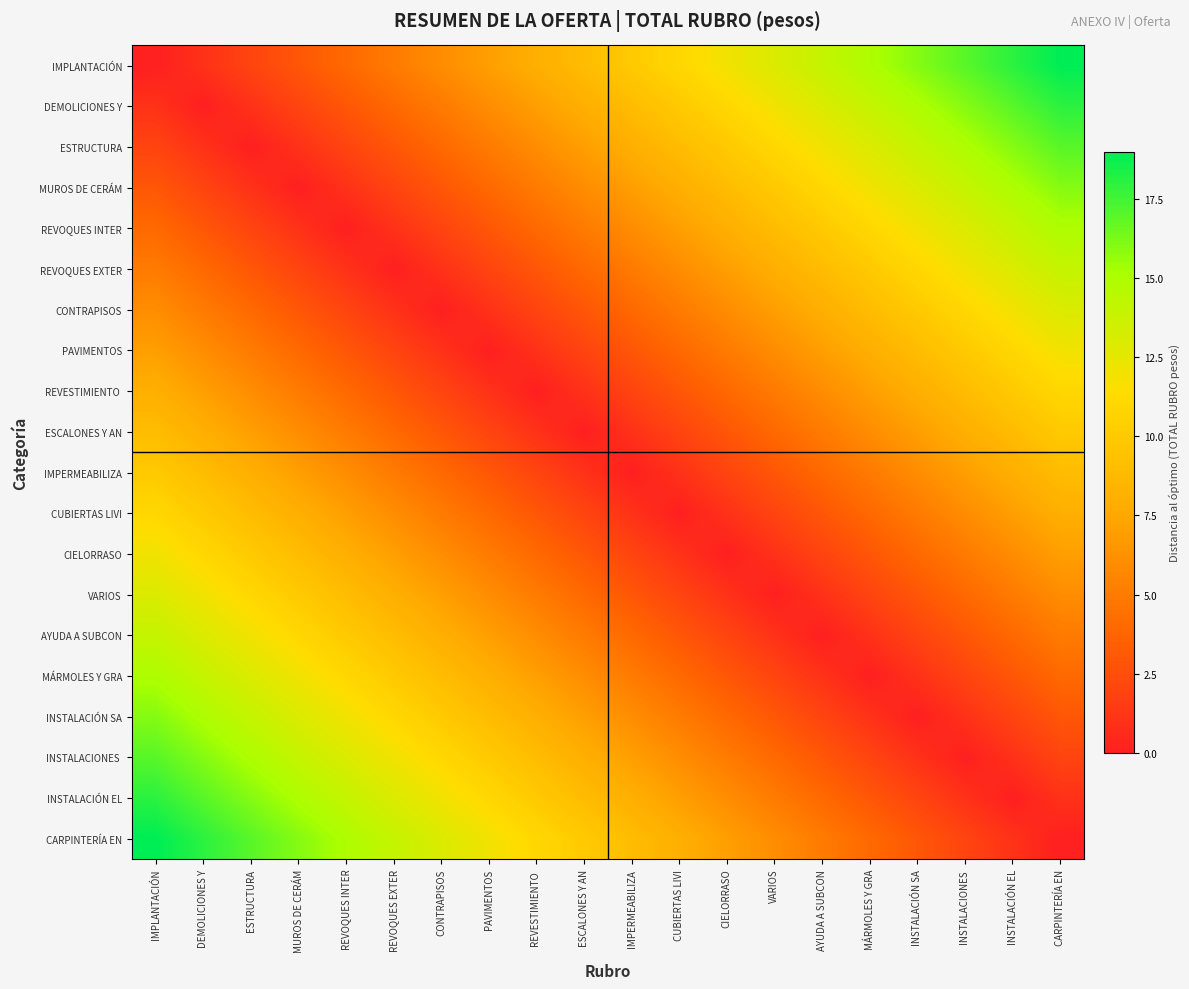

Between IMPERMEABILIZA and VARIOS, which is larger?

VARIOS